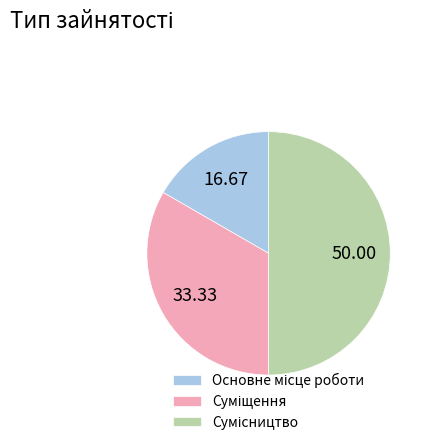

How many slices are in this pie chart?

3